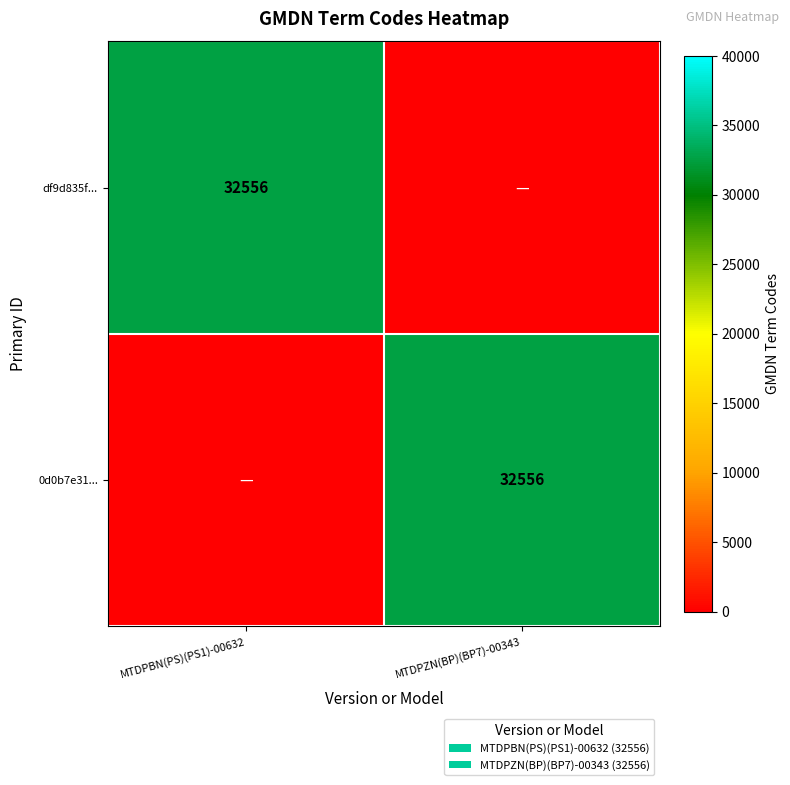

True or false: 0d0b7e31... has a value of 13625 at MTDPZN(BP)(BP7)-00343.

False